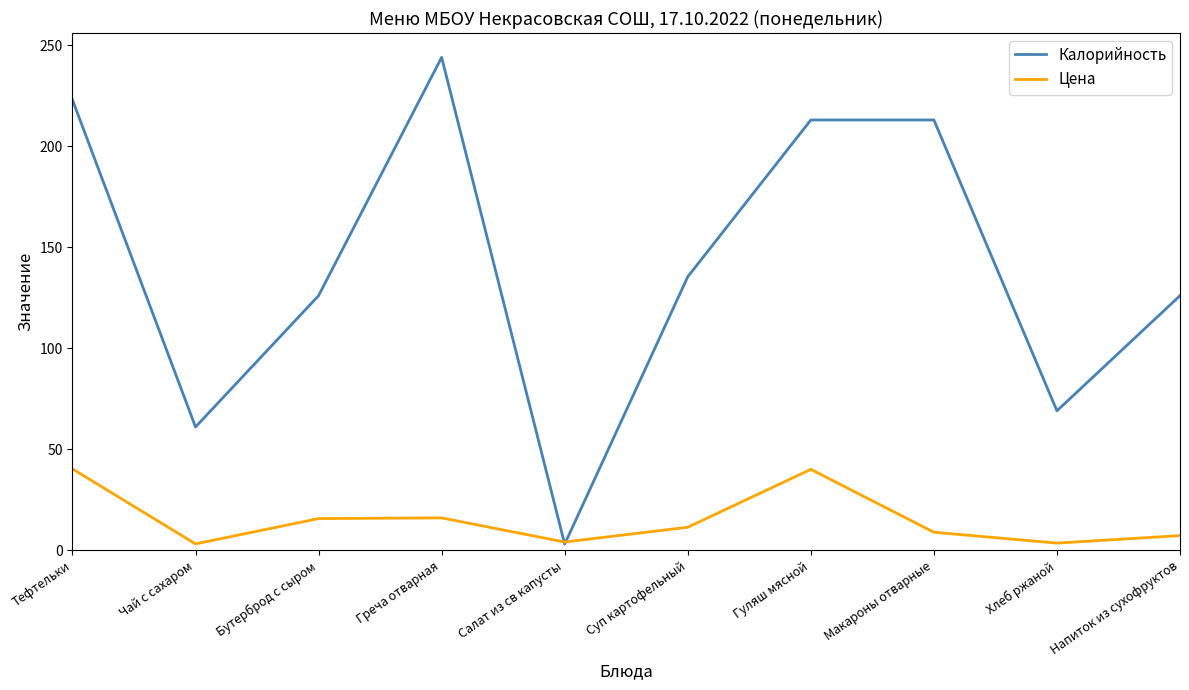

What are all the series names shown in the legend?

Калорийность, Цена